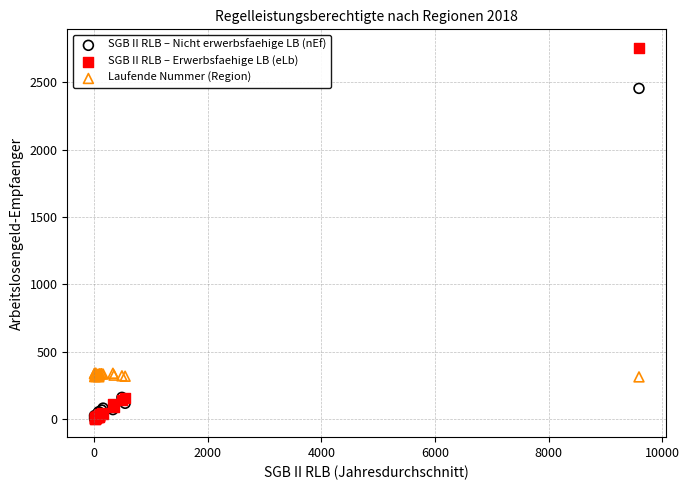

What are all the series names shown in the legend?

SGB II RLB – Nicht erwerbsfaehige LB (nEf), SGB II RLB – Erwerbsfaehige LB (eLb), Laufende Nummer (Region)